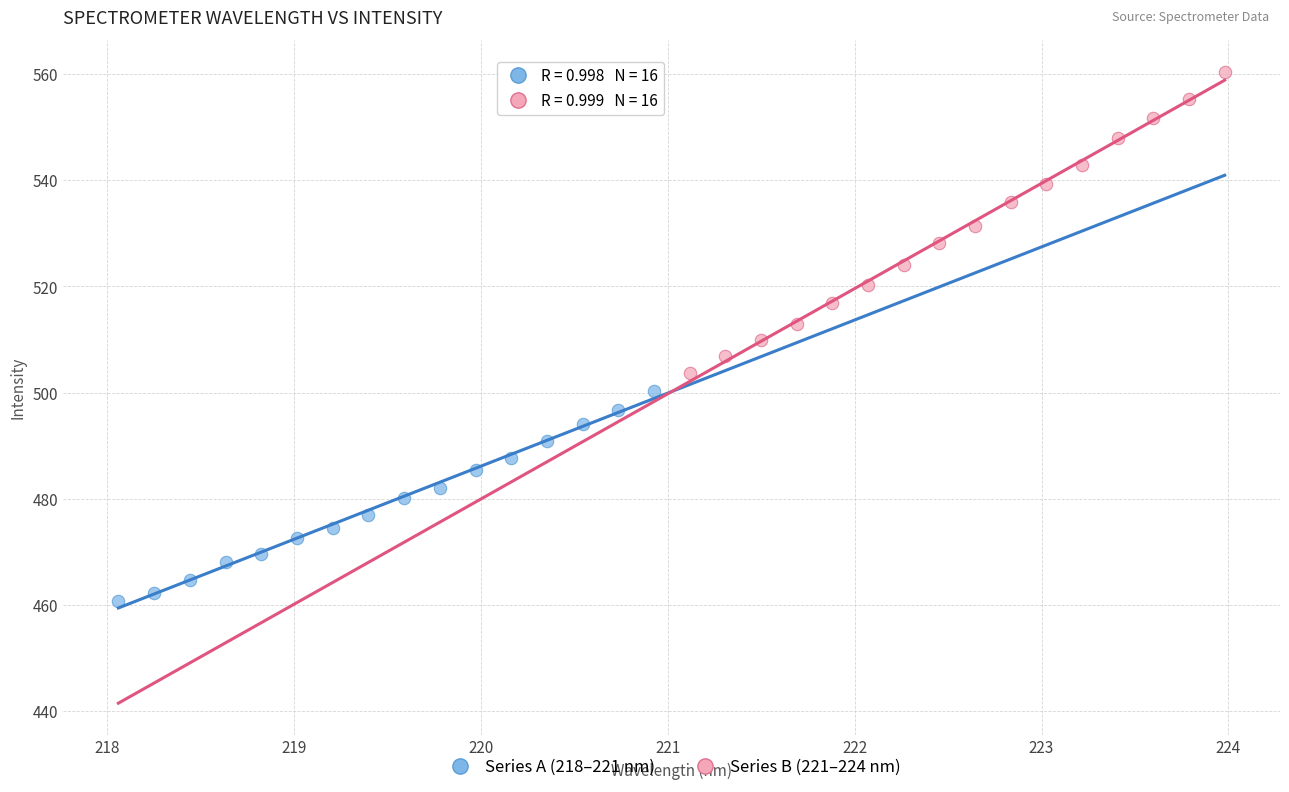

Which series contains the lowest Y value?

Series A (218–221 nm)